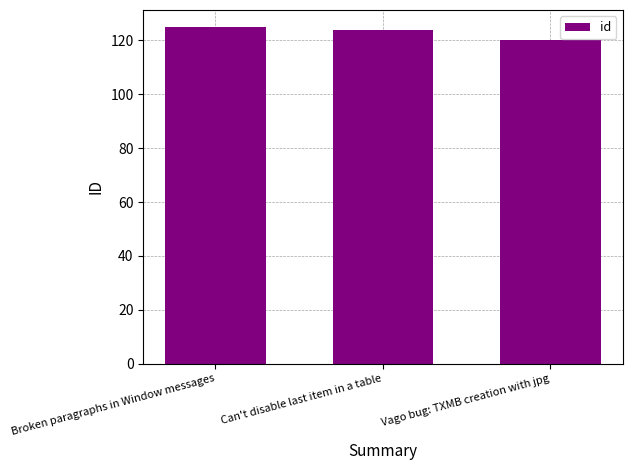

What is the value of the 3rd bar from the left?

120